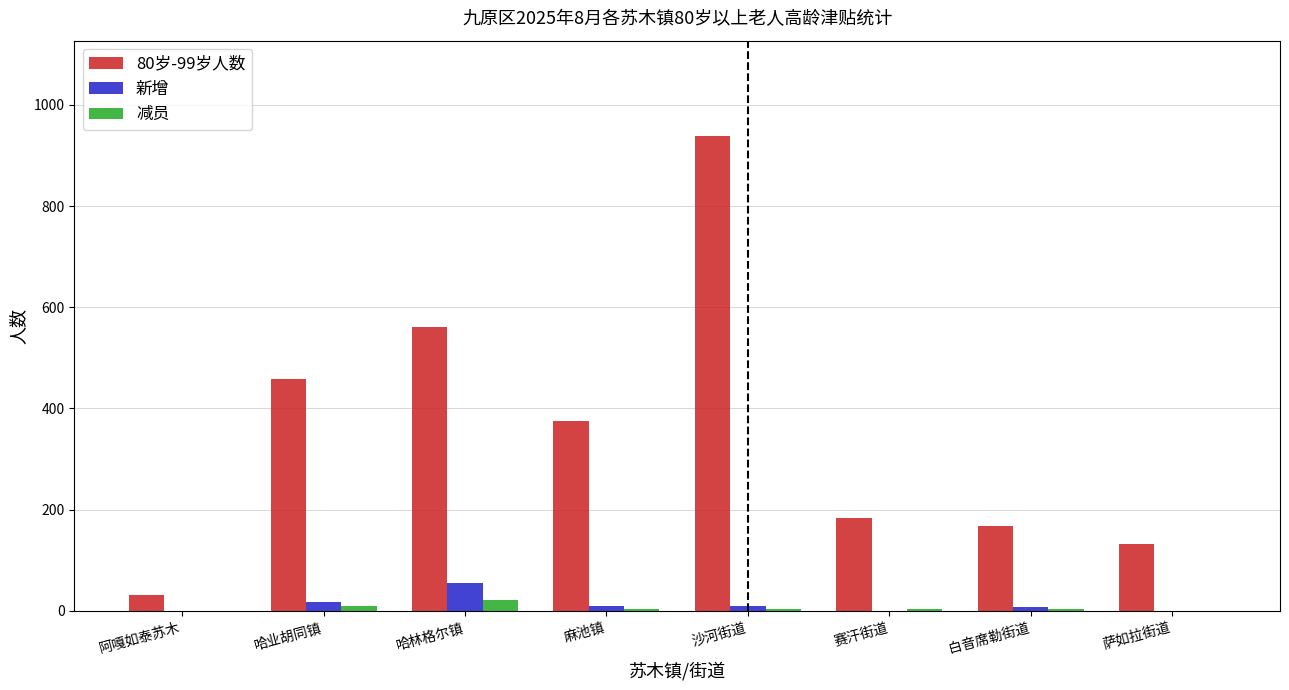

True or false: 80岁-99岁人数 has a value of 459 at 哈业胡同镇.

True